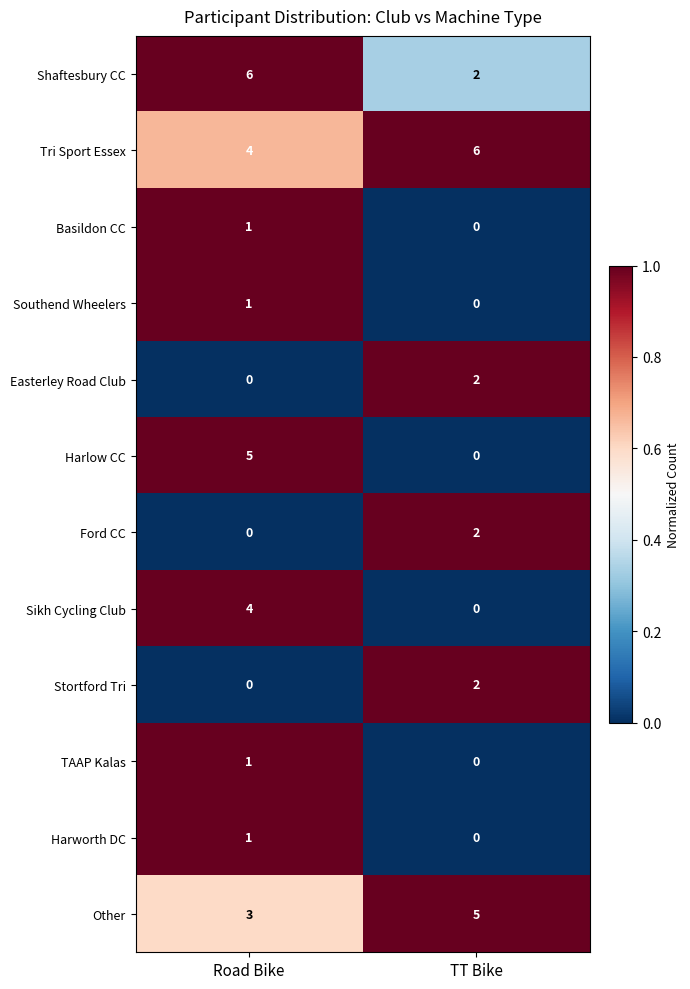

Reading left to right, transcribe all the data shown in this chart.

Shaftesbury CC: 6	2
Tri Sport Essex: 4	6
Basildon CC: 1	0
Southend Wheelers: 1	0
Easterley Road Club: 0	2
Harlow CC: 5	0
Ford CC: 0	2
Sikh Cycling Club: 4	0
Stortford Tri: 0	2
TAAP Kalas: 1	0
Harworth DC: 1	0
Other: 3	5